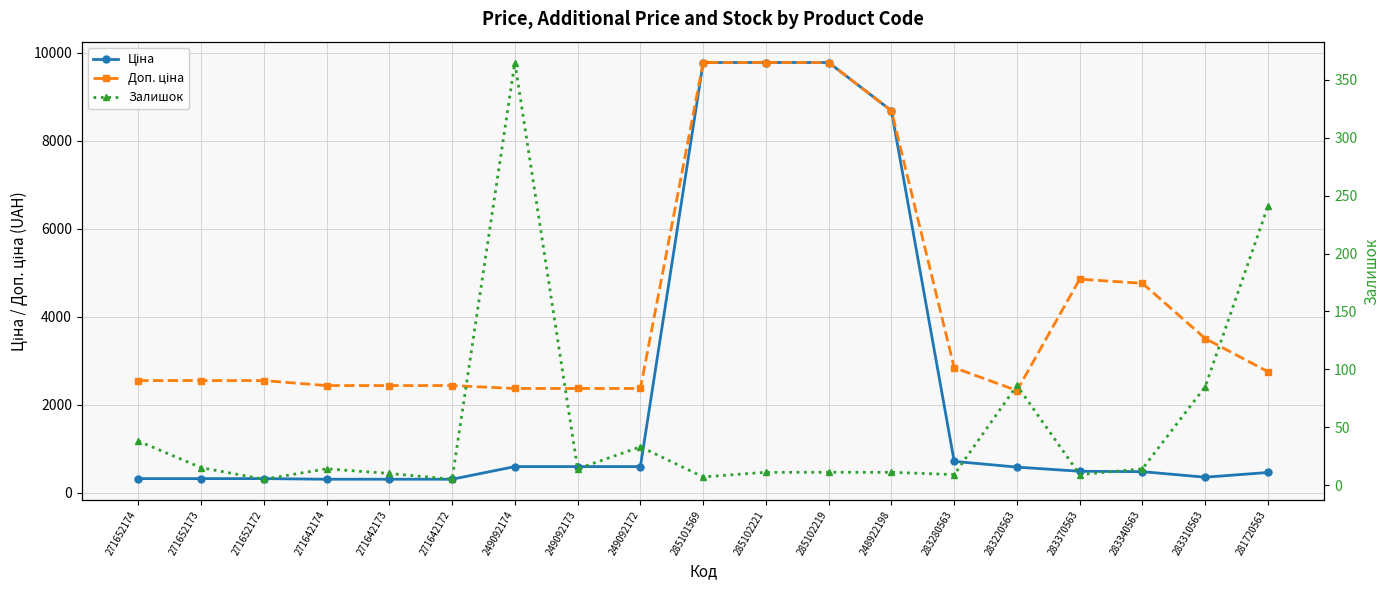

Rank the series by their average value, from highest to lowest.

Доп. ціна, Ціна, Залишок